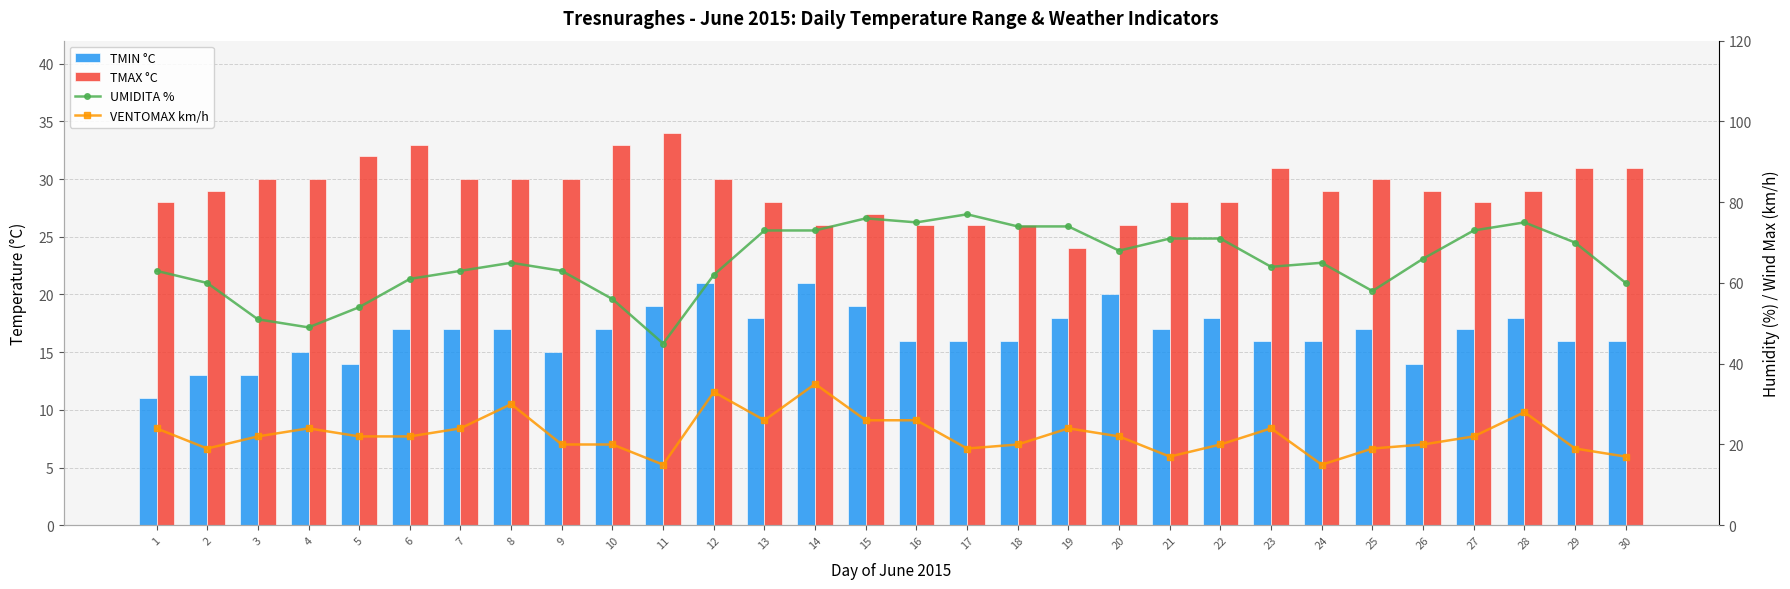

True or false: TMIN °C has a value of 16 at 24.

True